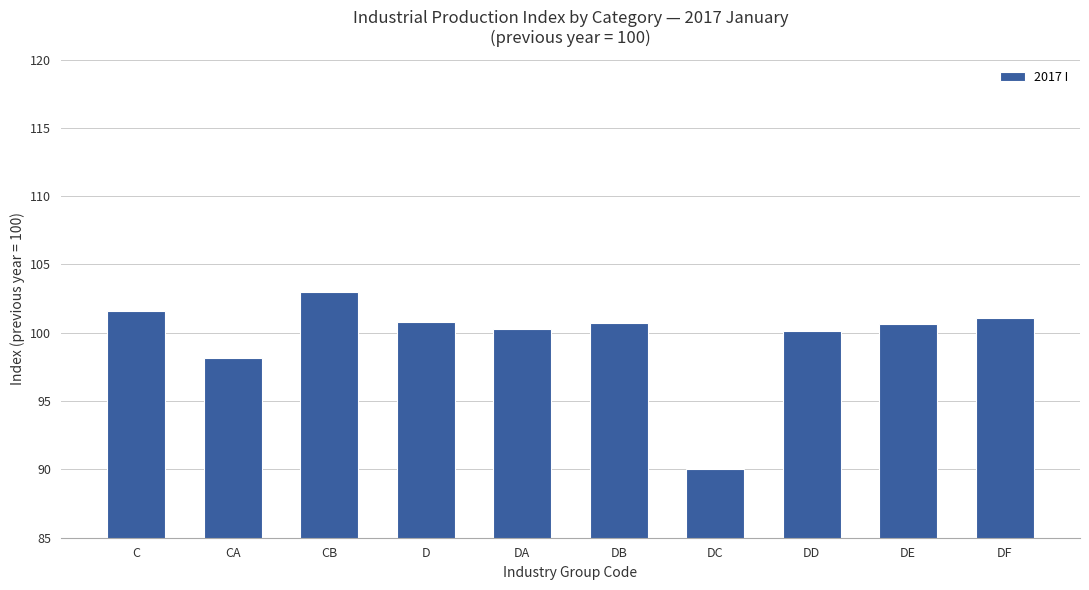

What is the change in value from C to DA?

-1.3